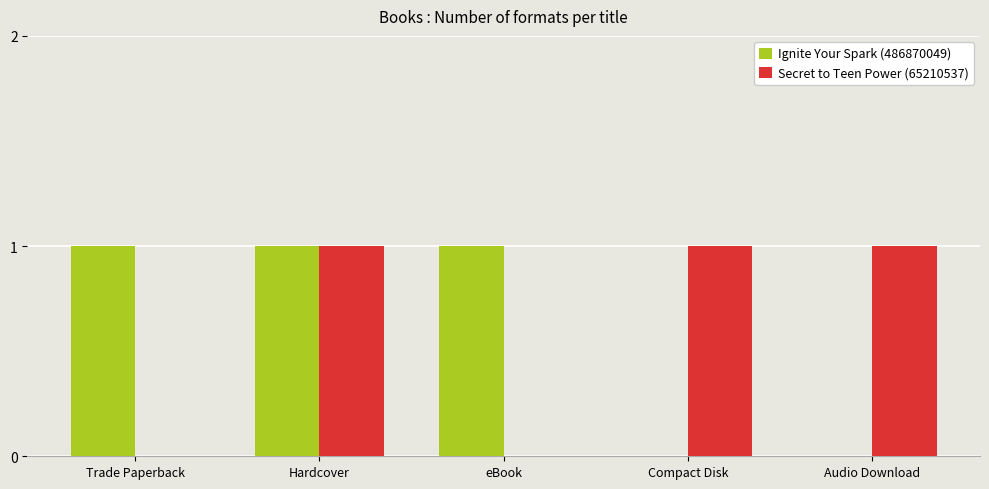

Reading left to right, list all the values displayed in this chart.

Ignite Your Spark (486870049): 1	1	1	0	0
Secret to Teen Power (65210537): 0	1	0	1	1